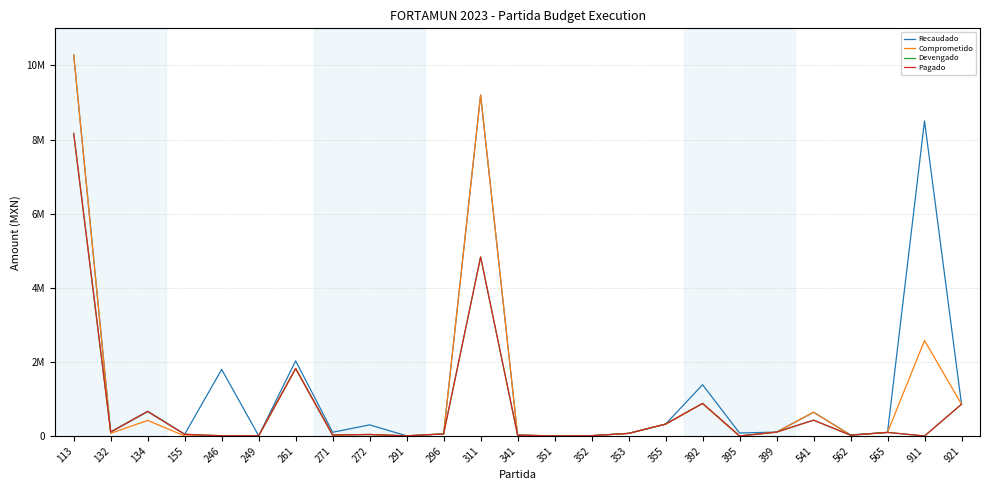

True or false: Recaudado has a value of 2695768.6 at 261.

False